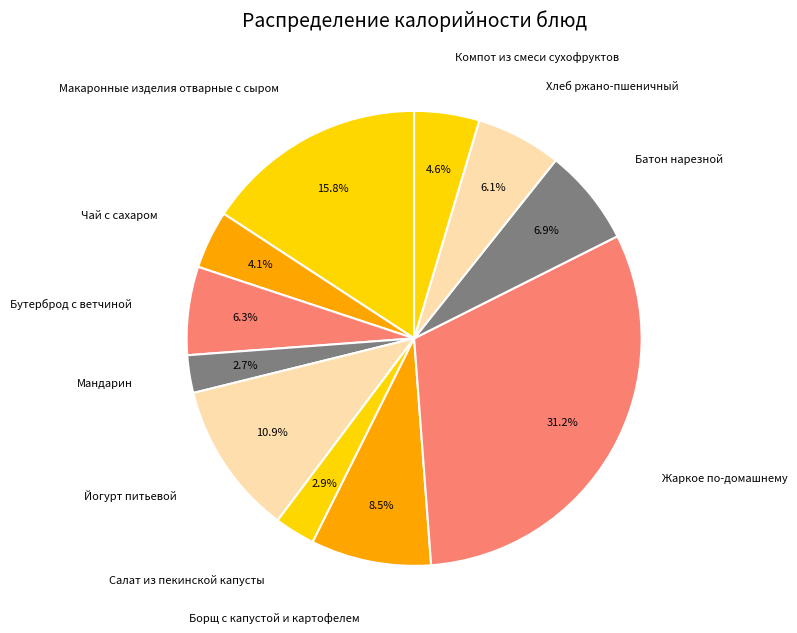

Is the sum of Салат из пекинской капусты and Батон нарезной greater than half?

No